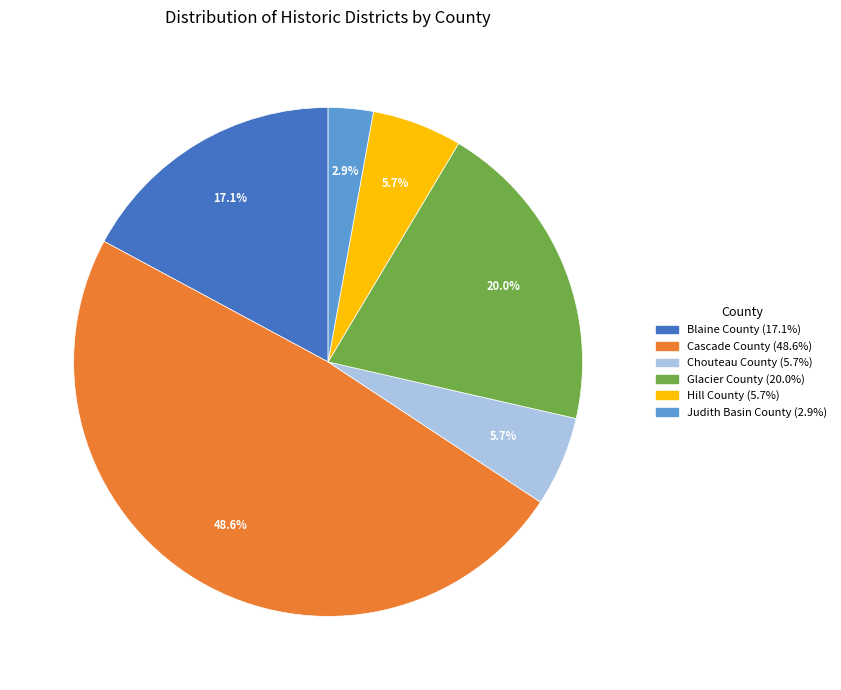

Does any single category account for the majority?

No